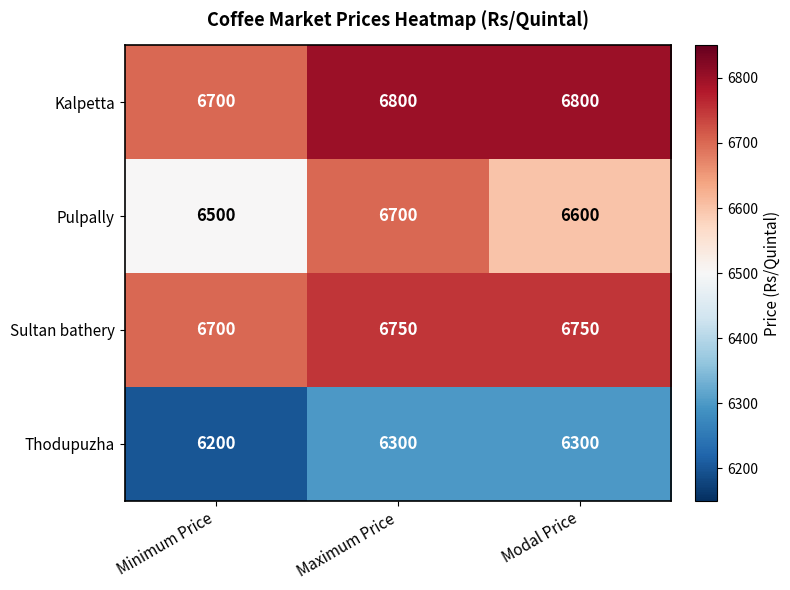

What is the highest value of the Sultan bathery series?

6750